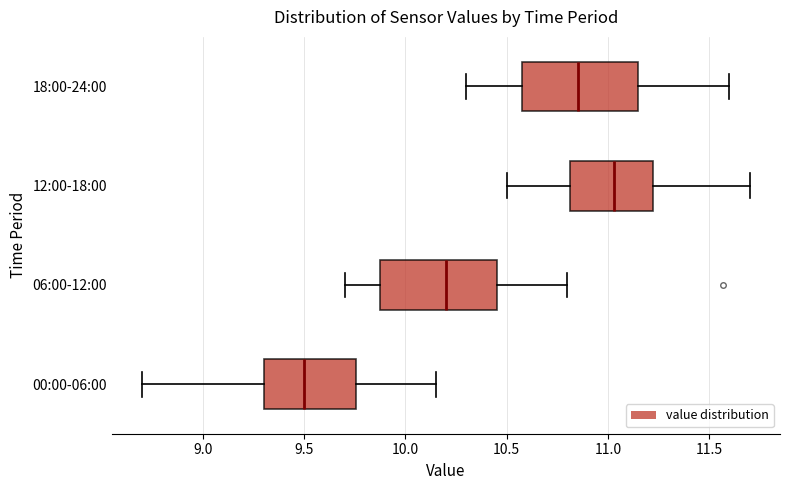

Where does the median line of the box for 06:00-12:00 sit on the x-axis? The values are not printed on the chart, so give them approximately, as read against the axis.

10.20